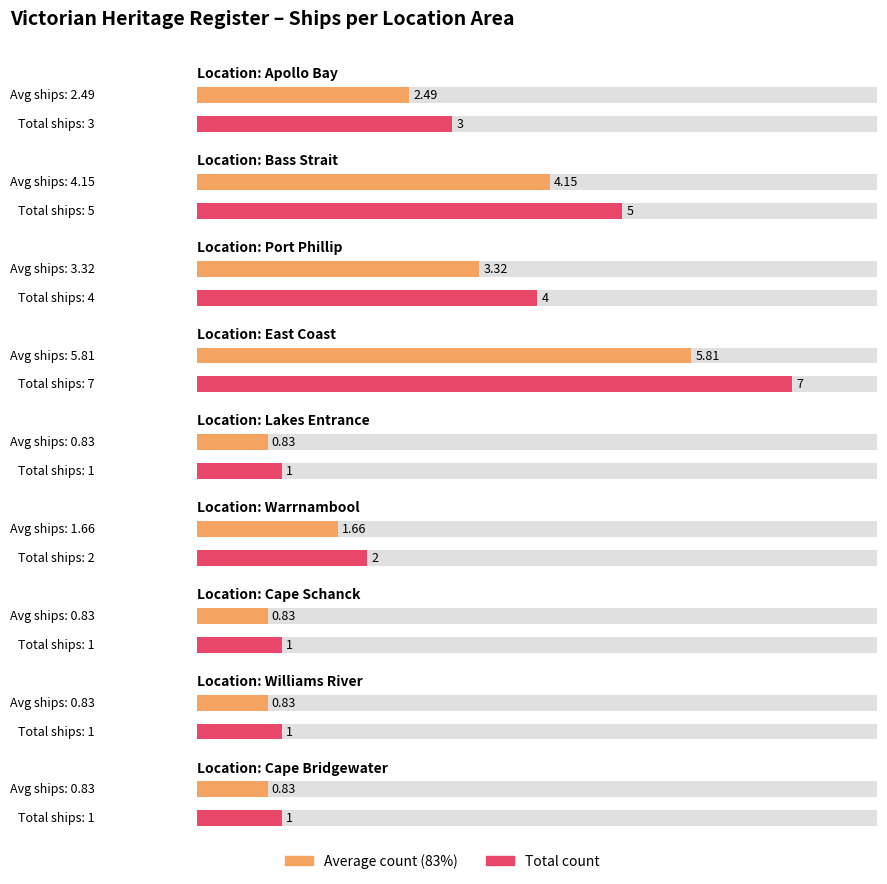

What position from the left is Apollo Bay?

1